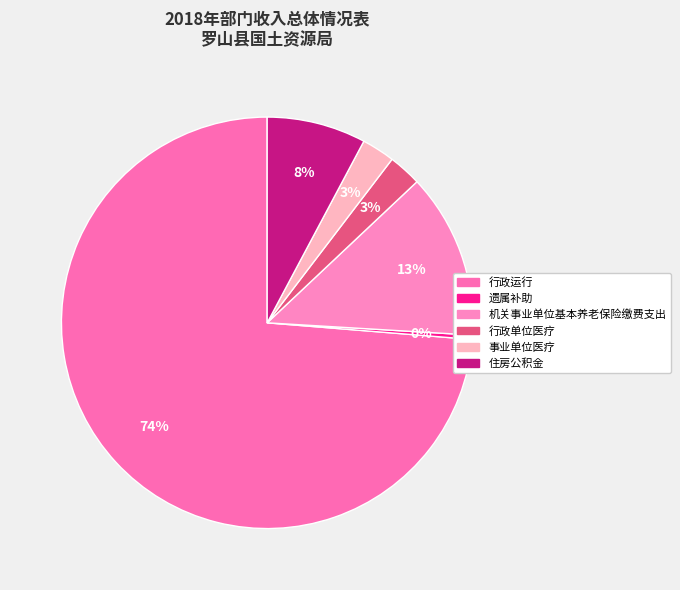

Which has a higher value, 住房公积金 or 事业单位医疗?

住房公积金